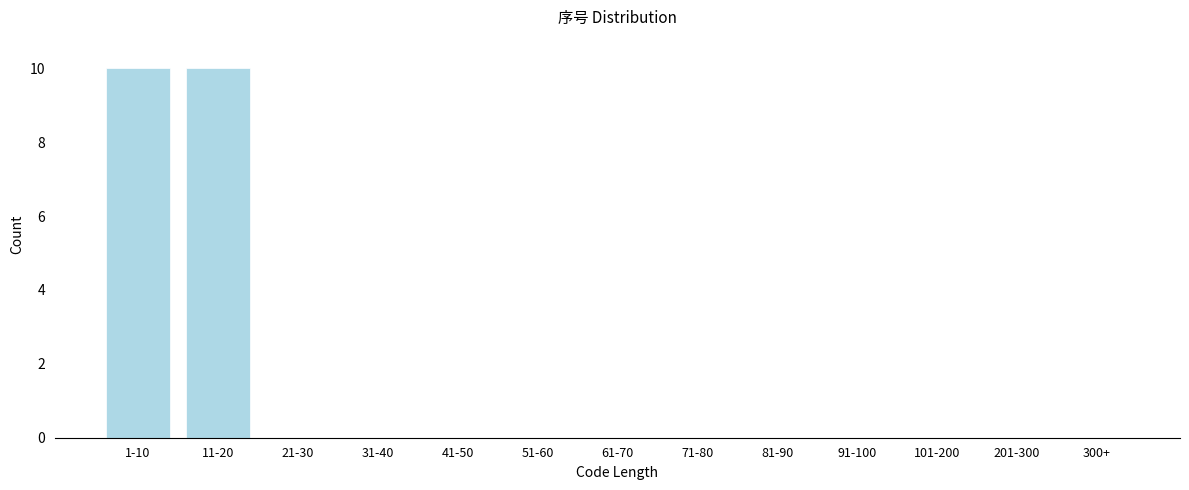

Reading left to right, what are all the values shown in this chart?

1-10=10	11-20=10	21-30=0	31-40=0	41-50=0	51-60=0	61-70=0	71-80=0	81-90=0	91-100=0	101-200=0	201-300=0	300+=0